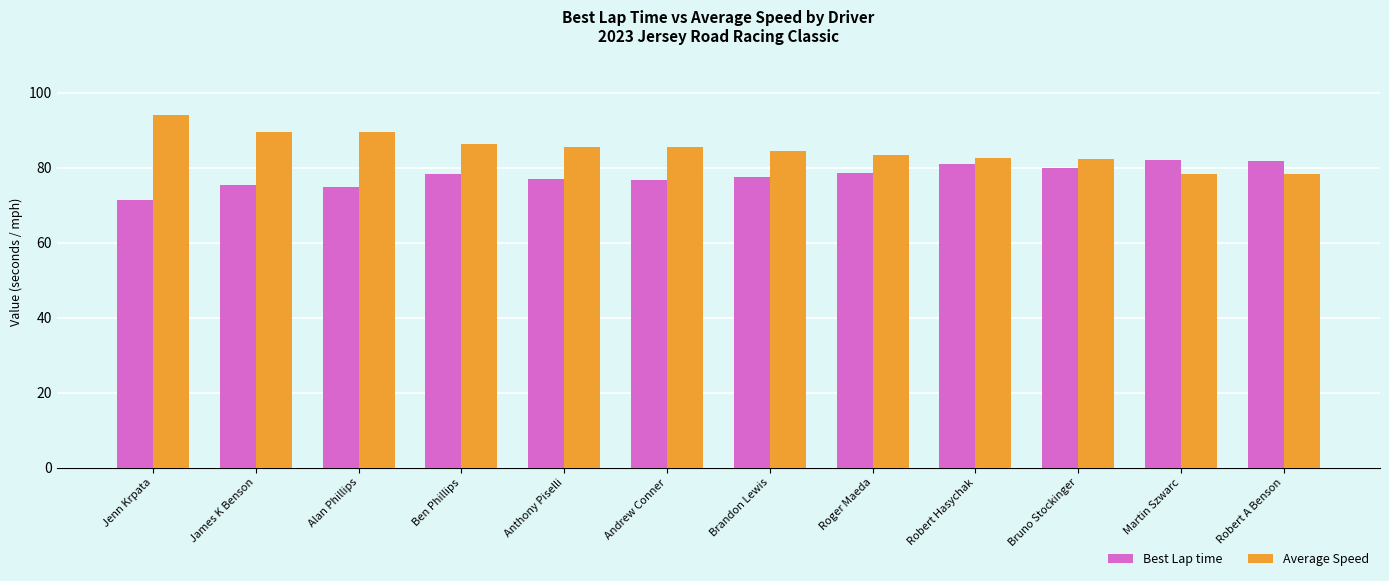

What is the lowest value of the Best Lap time series?

71.4